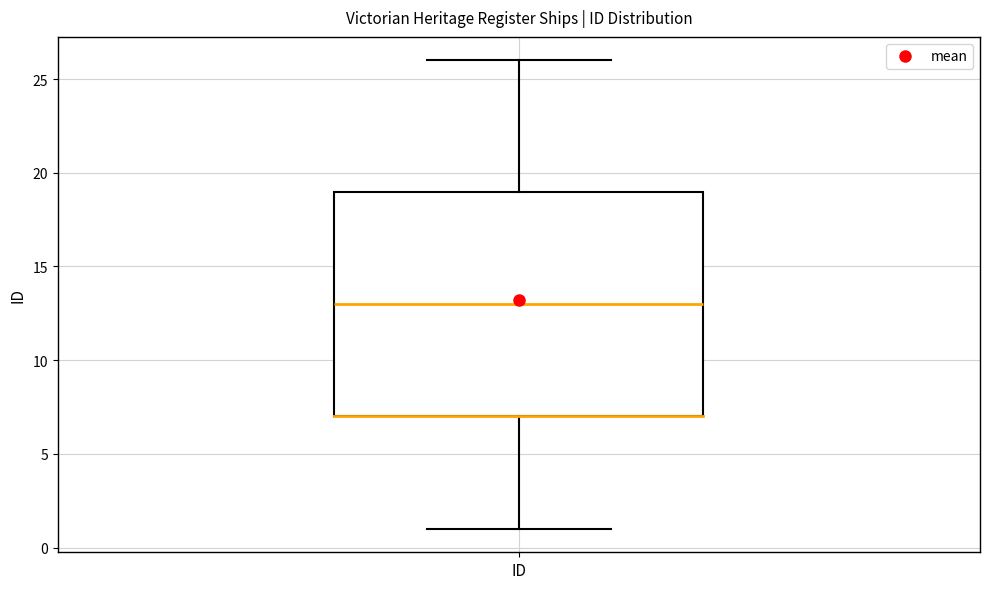

Transcribe this box plot: give where the median line is, the range the box spans, and where the two whiskers end, as read against the y-axis. The values are not printed on the chart, so give them approximately, as read against the axis.

median 13, box 7 to 19, whiskers 1 to 26